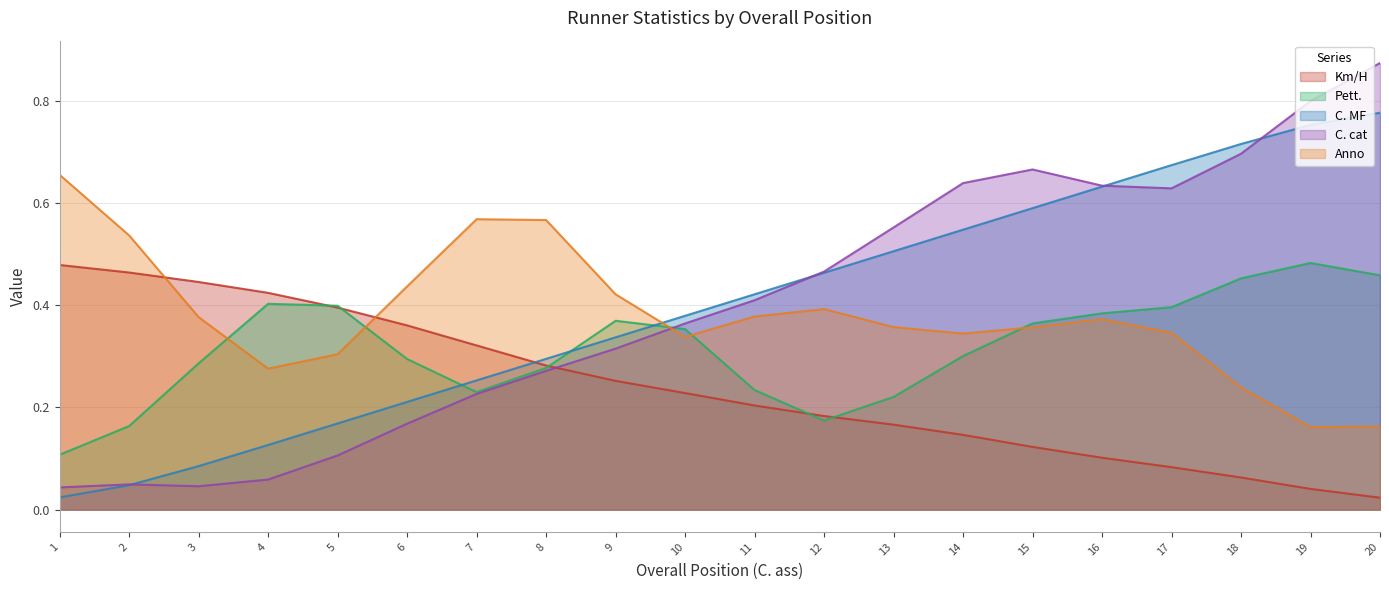

What is the difference between the second highest and minimum values in the C. ass series?

0.7